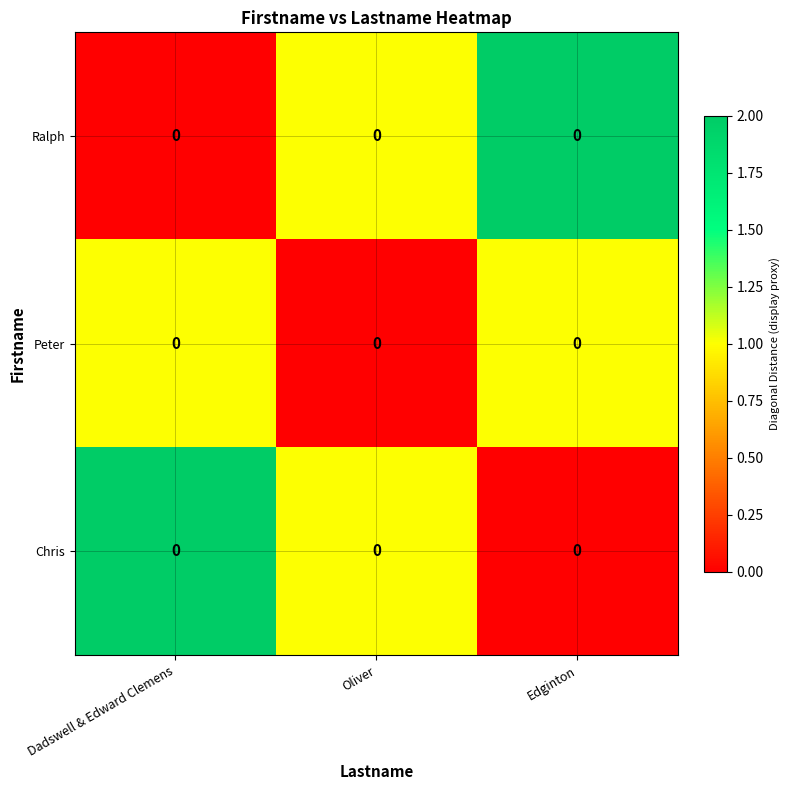

Reading left to right, what are all the values shown in this chart?

Ralph: Dadswell & Edward Clemens=0	Oliver=0	Edginton=0
Peter: Dadswell & Edward Clemens=0	Oliver=0	Edginton=0
Chris: Dadswell & Edward Clemens=0	Oliver=0	Edginton=0